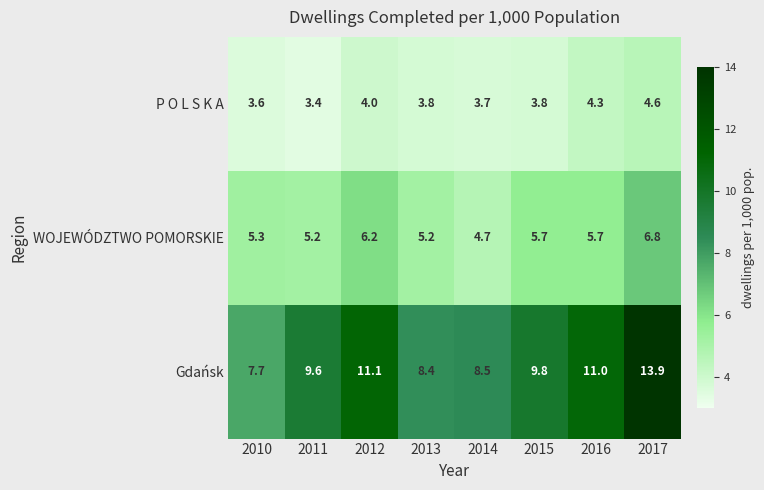

At how many categories does at least one series exceed 12?

1